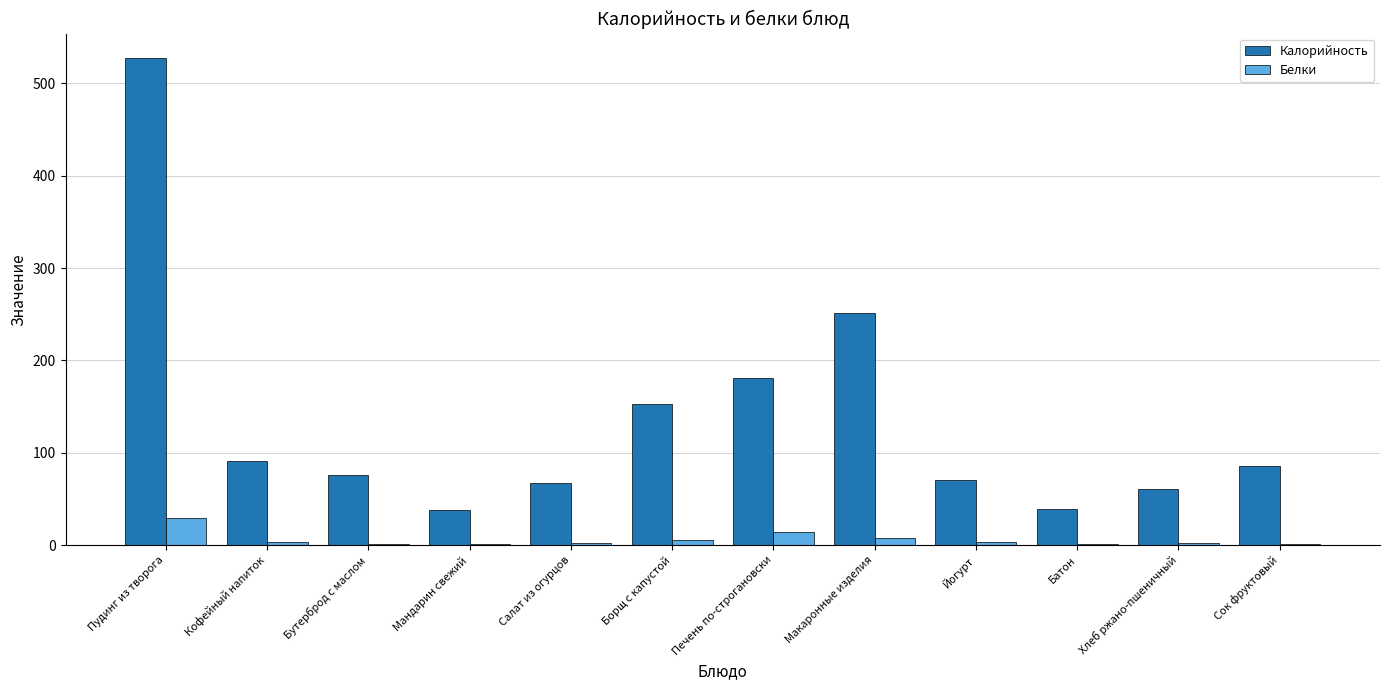

Between Макаронные изделия and Йогурт, which series saw the biggest shift?

Калорийность